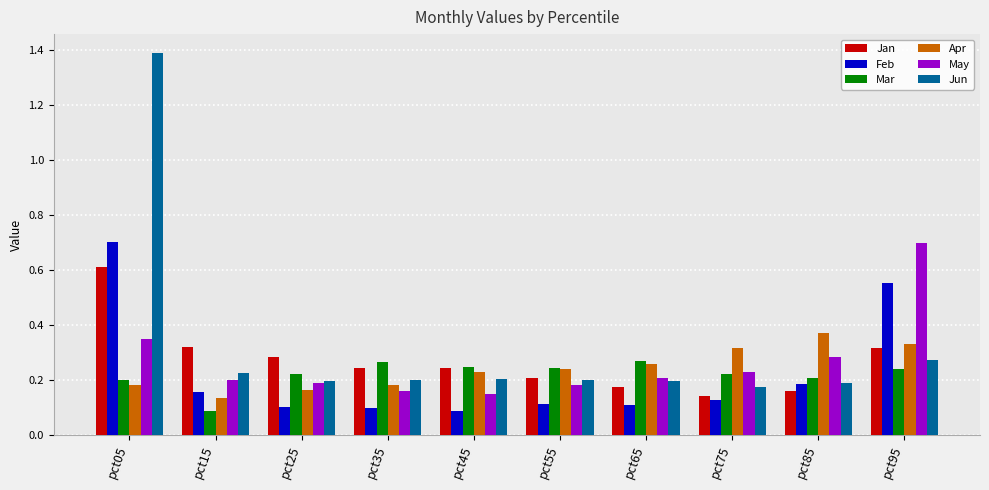

How many Apr values are between 0 and 1?

10